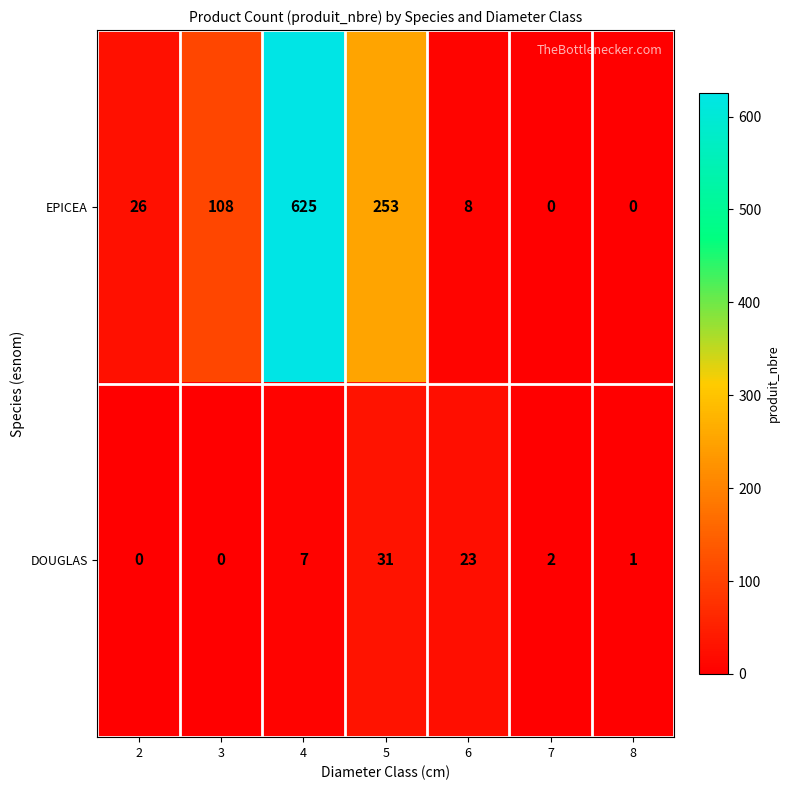

True or false: EPICEA has a value of 26 at 2.

True